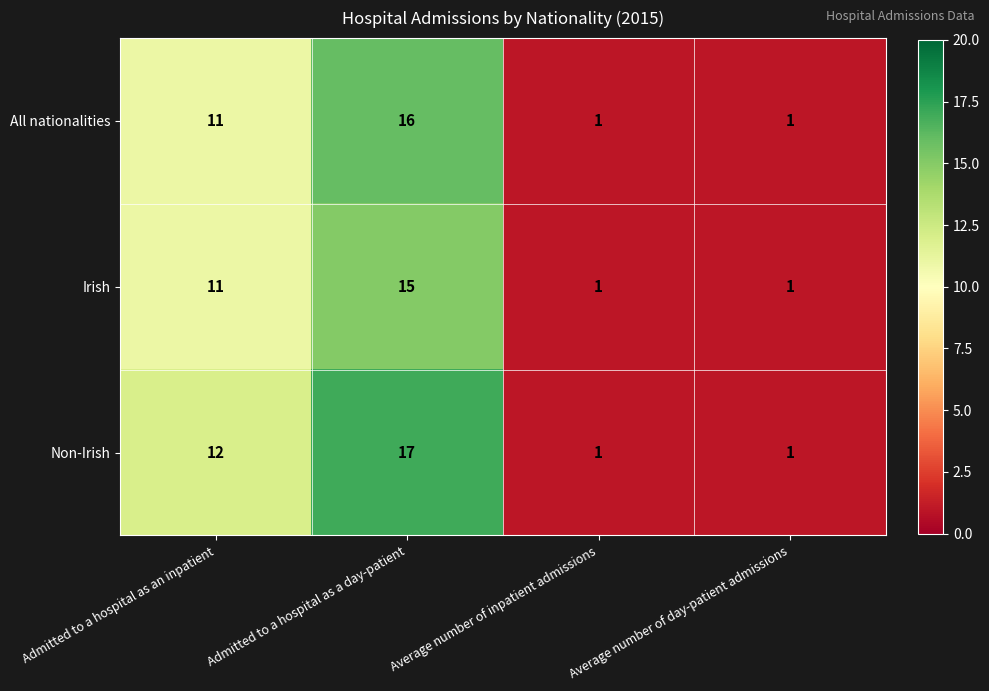

At which label does Non-Irish reach its peak?

Admitted to a hospital as a day-patient